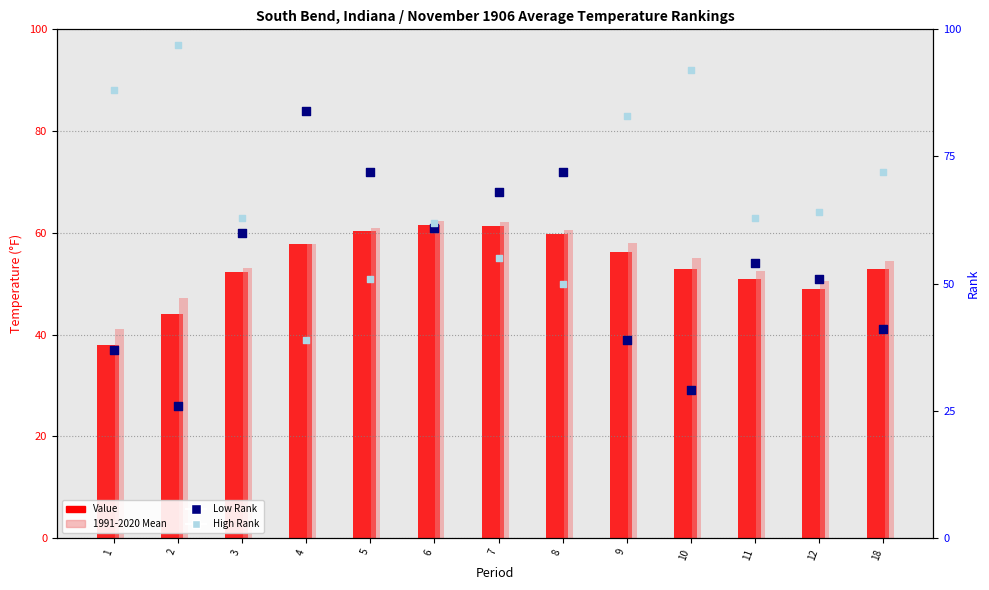

Is the value of Value at 5 greater than the value of Low Rank at 12?

Yes